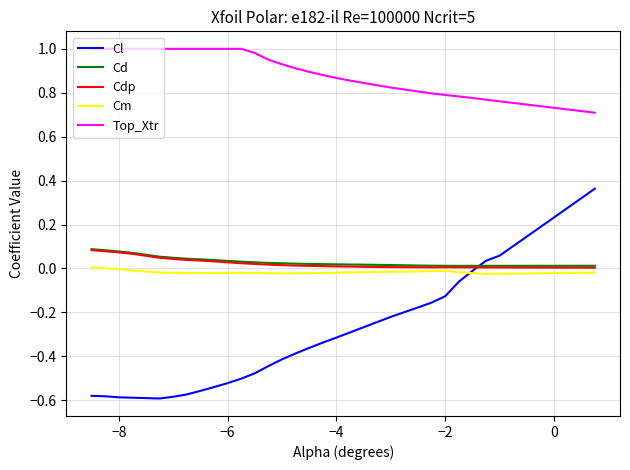

True or false: Cd and Top_Xtr cross at least once.

False